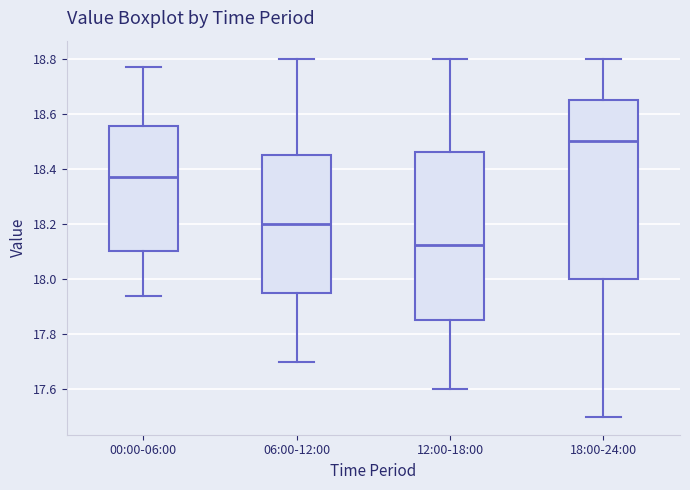

Where does the upper whisker of the box for 18:00-24:00 end on the y-axis? The values are not printed on the chart, so give them approximately, as read against the axis.

18.80